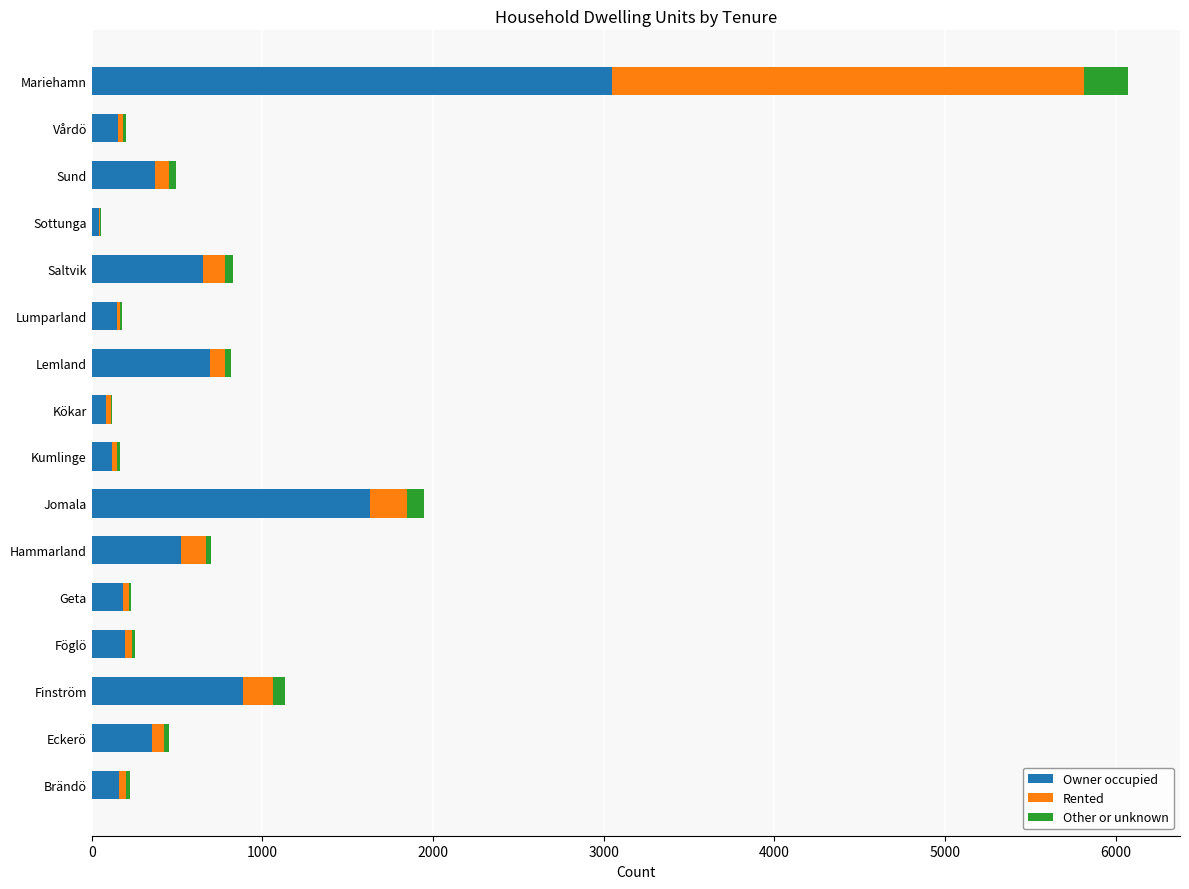

Which category has the highest value in the Owner occupied series?

Mariehamn